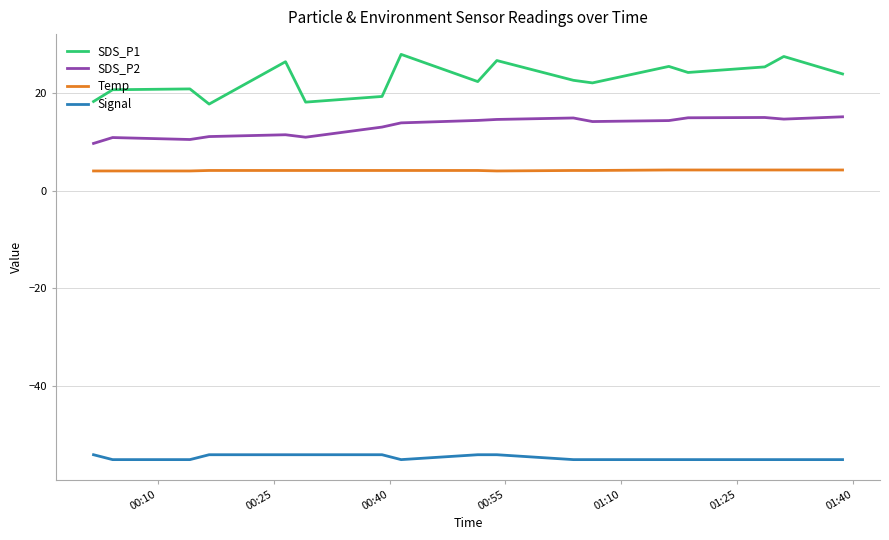

Rank the series by their maximum value, from lowest to highest.

Signal, Temp, SDS_P2, SDS_P1